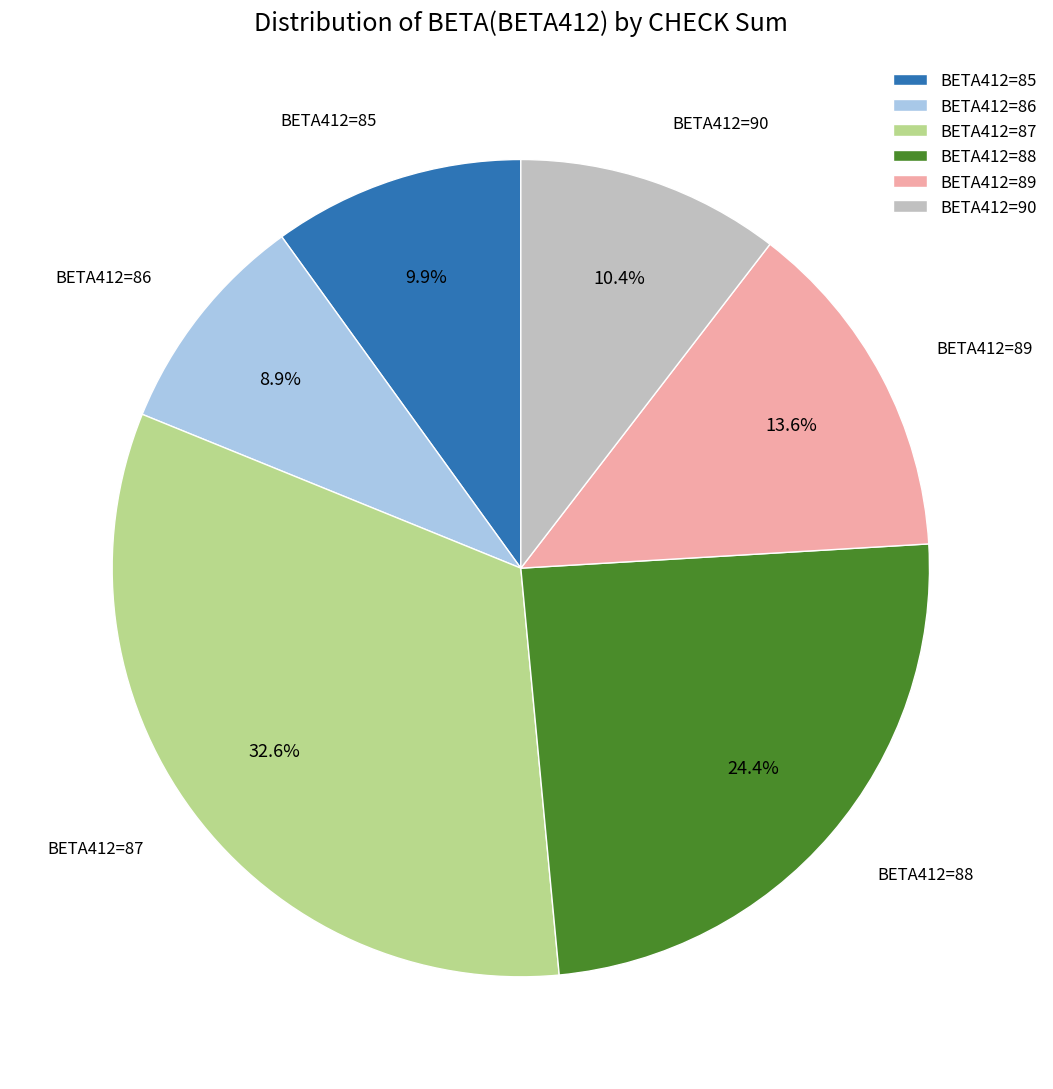

Which category has the biggest portion of the pie?

BETA412=87